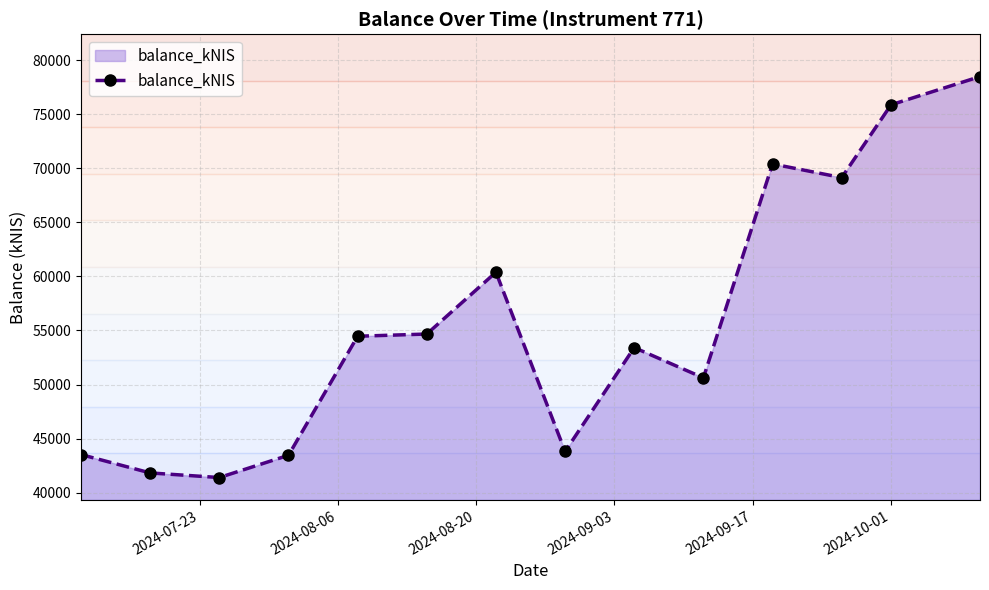

What is the maximum value for balance_kNIS?

78491.2